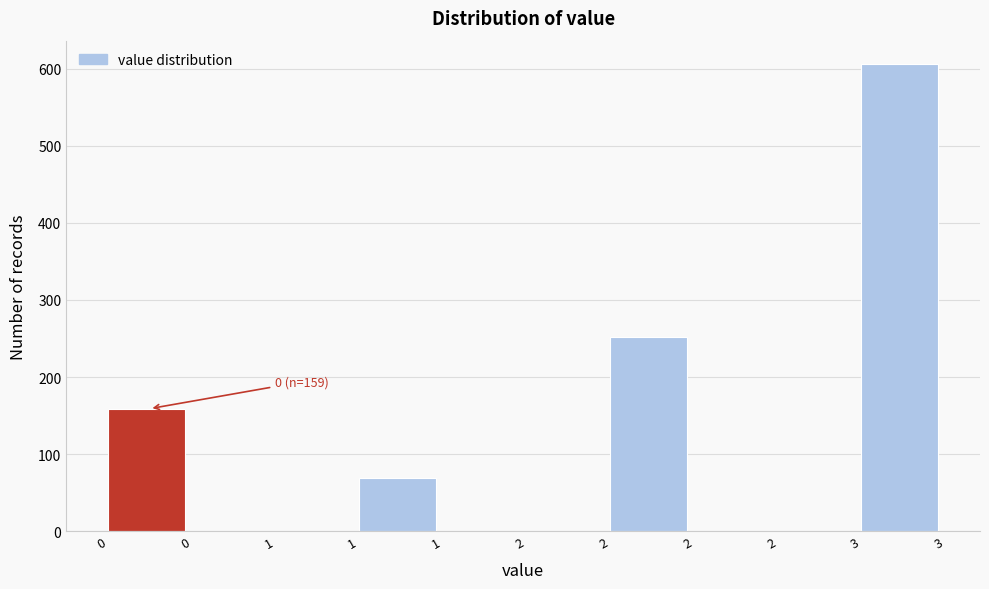

Count the number of categories in the chart.

10